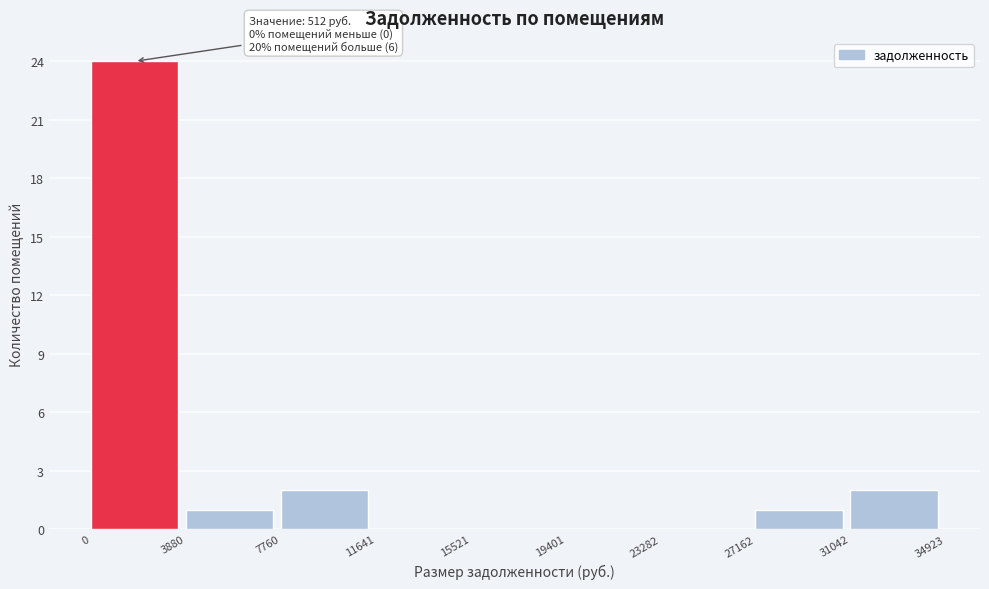

Over which range of the x-axis is the bar tallest?

0 to 3880